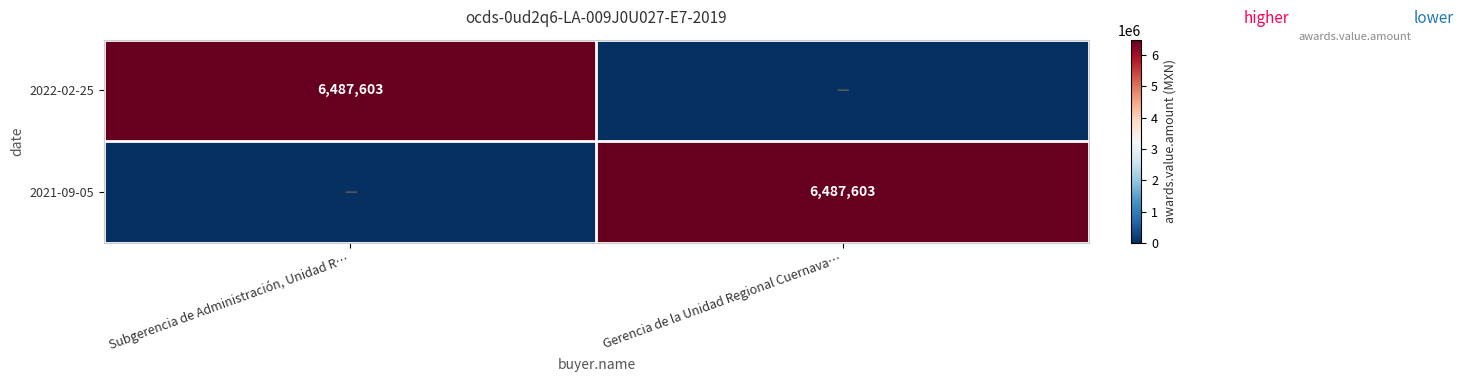

Is it true that 2021-09-05 equals 6487603 at Gerencia de la Unidad Regional Cuernava…?

True